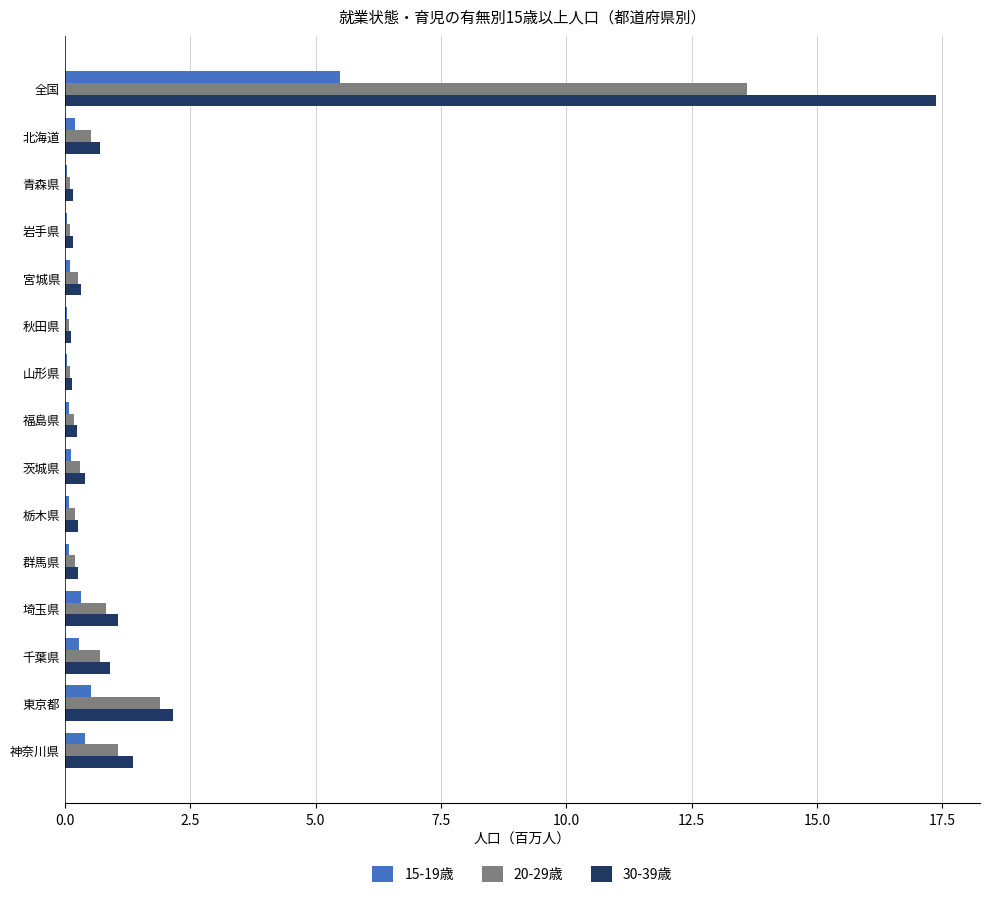

At which label is 20-29歳 closest to 6?

東京都